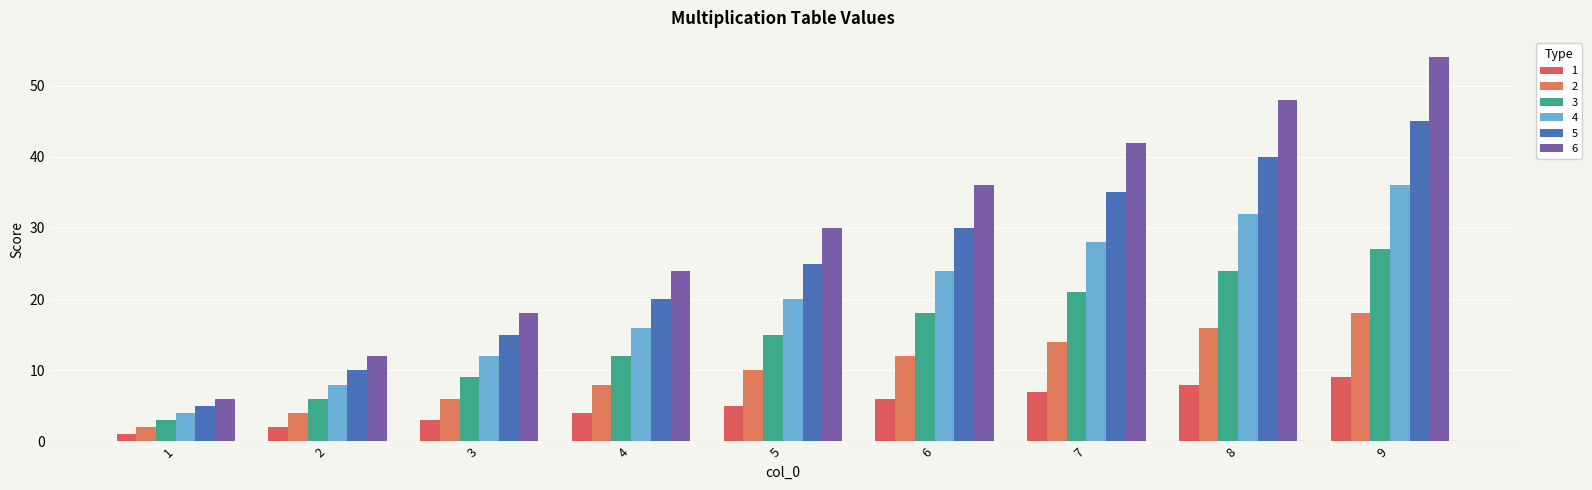

What is the difference between the 2 values at 4 and 9?

10